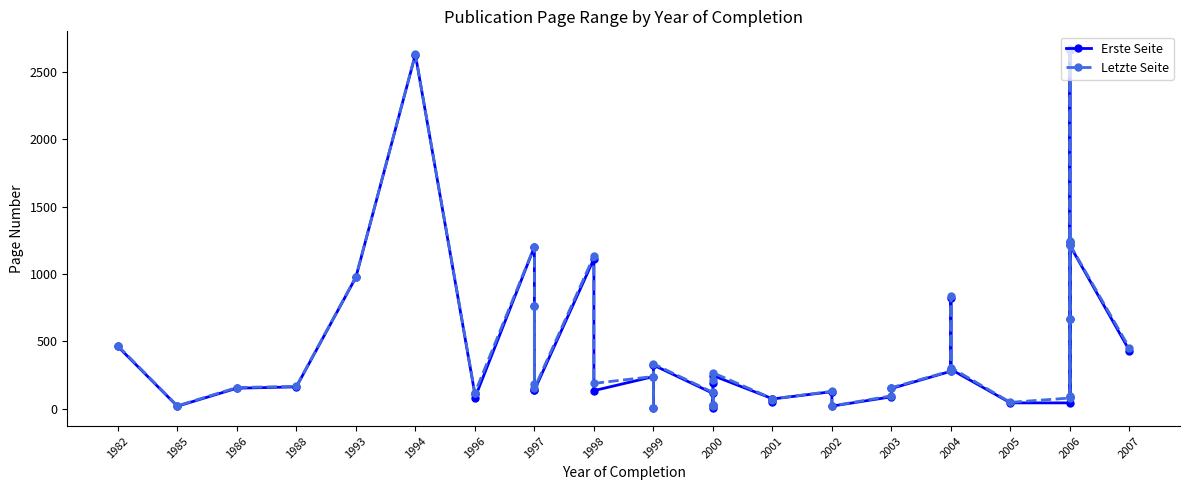

What is the label of the 30th point from the right?

2000